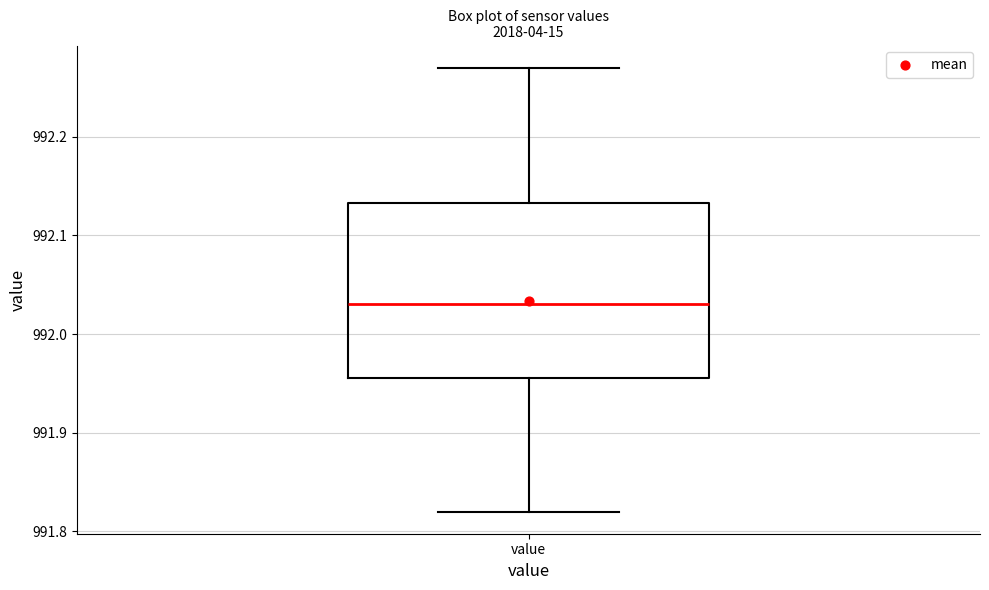

Where does the lower whisker of the box for value end on the y-axis? The values are not printed on the chart, so give them approximately, as read against the axis.

991.82